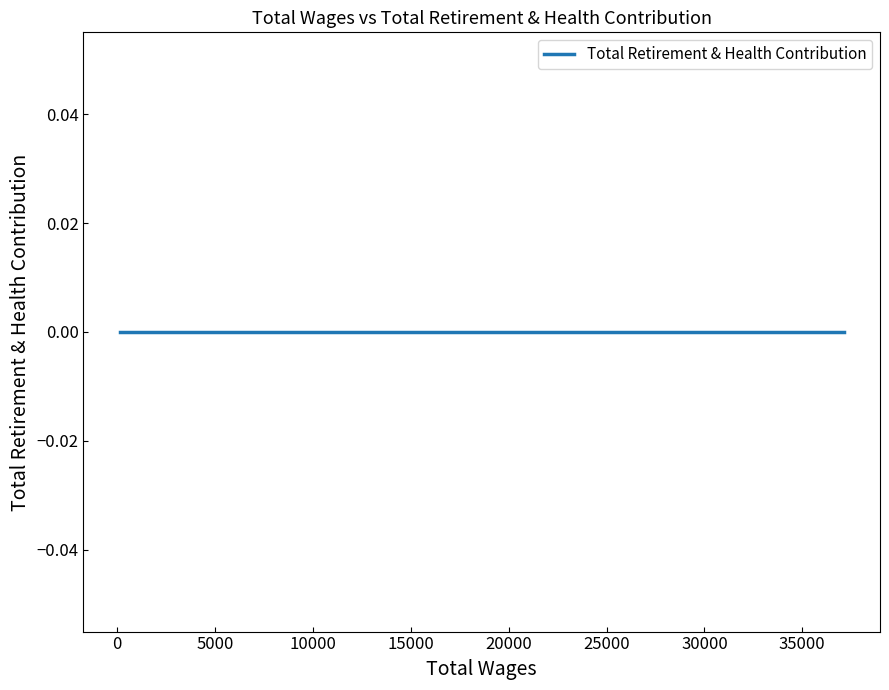

Rank the categories by Total Retirement & Health Contribution value from lowest to highest.

0, 1, 2, 3, 4, 5, 6, 7, 8, 9, 10, 11, 12, 13, 14, 15, 16, 17, 18, 19, 20, 21, 22, 23